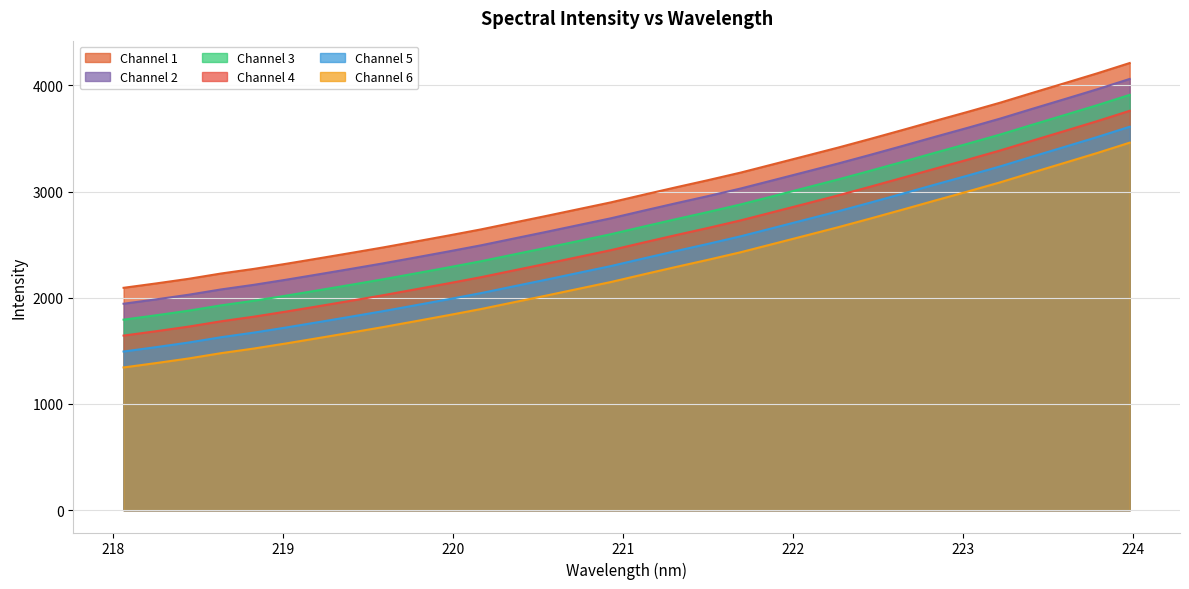

What is the label of the 32nd point from the right?

218.0596